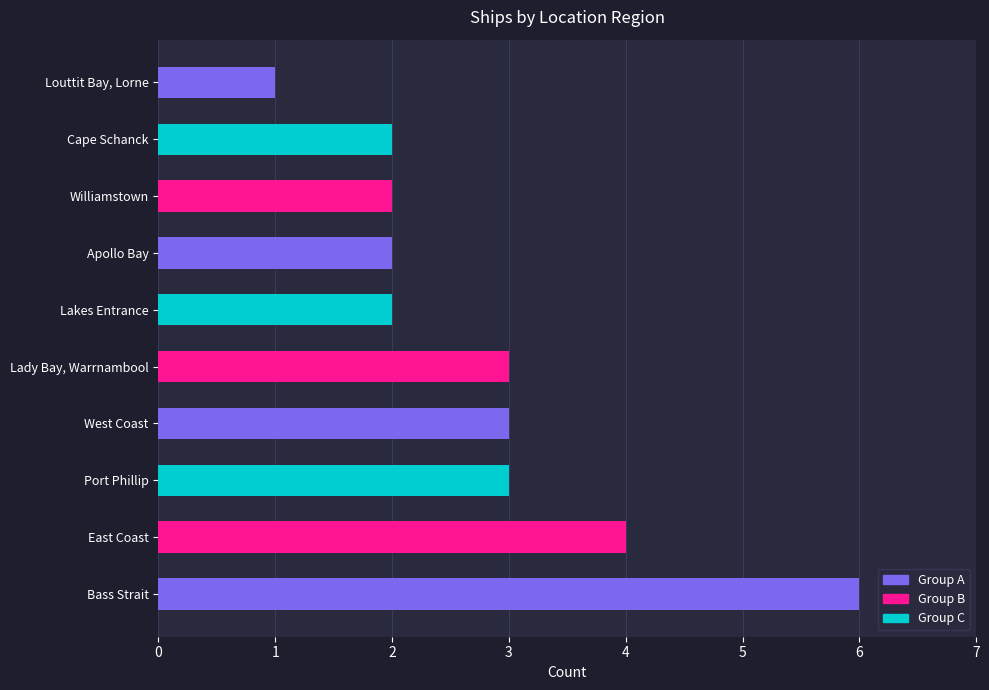

Approximately how many times larger is the value at West Coast compared to East Coast?

0.8